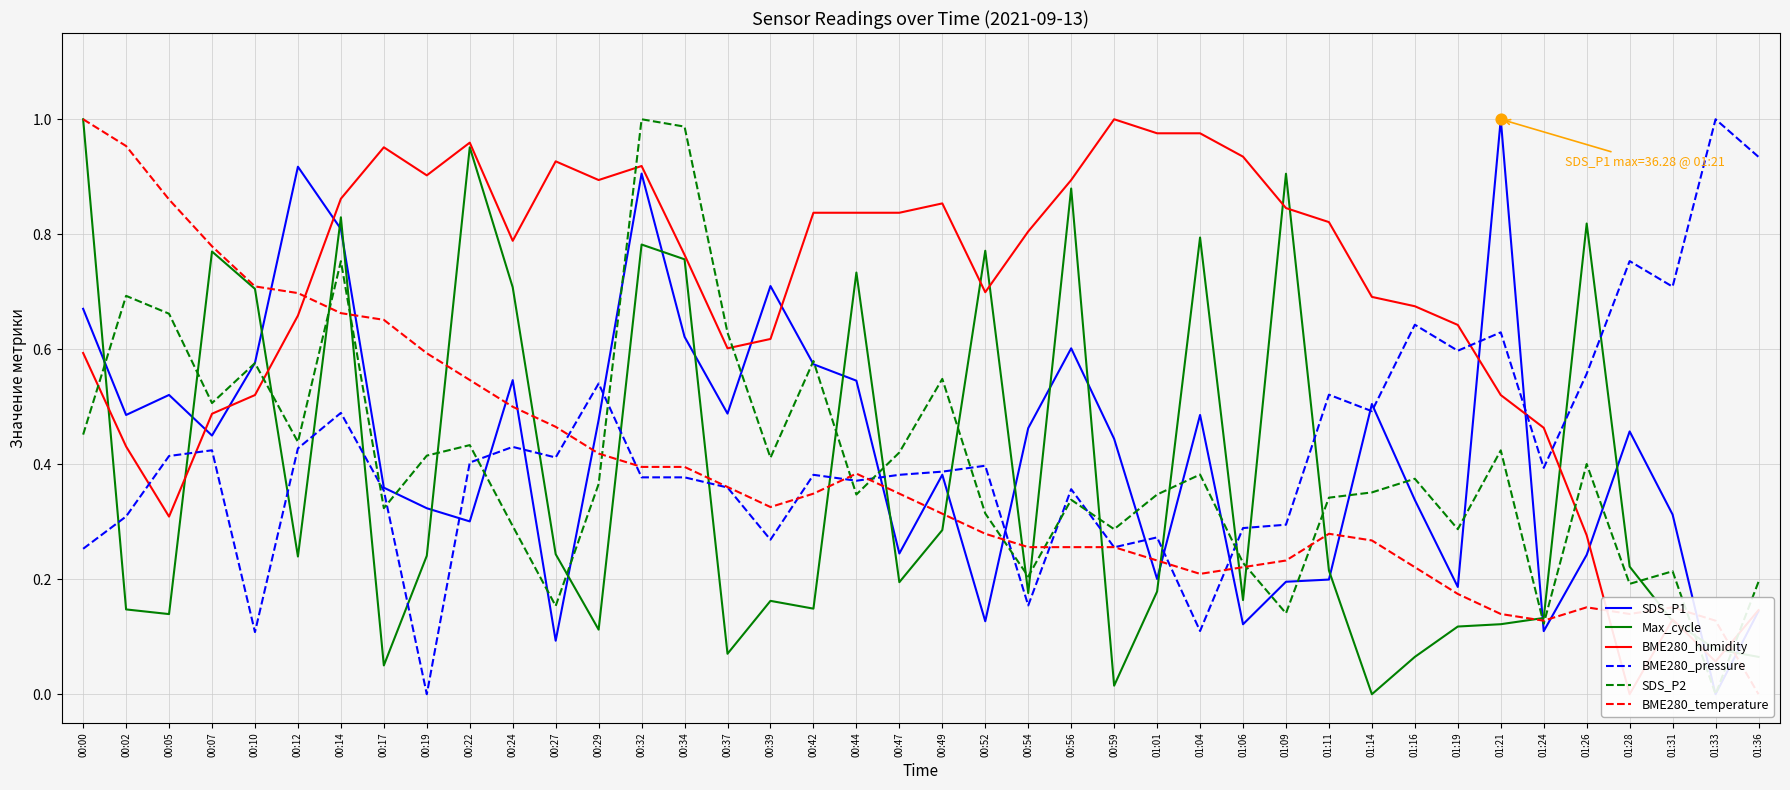

What is the total value across all series at 01:04?

3.0